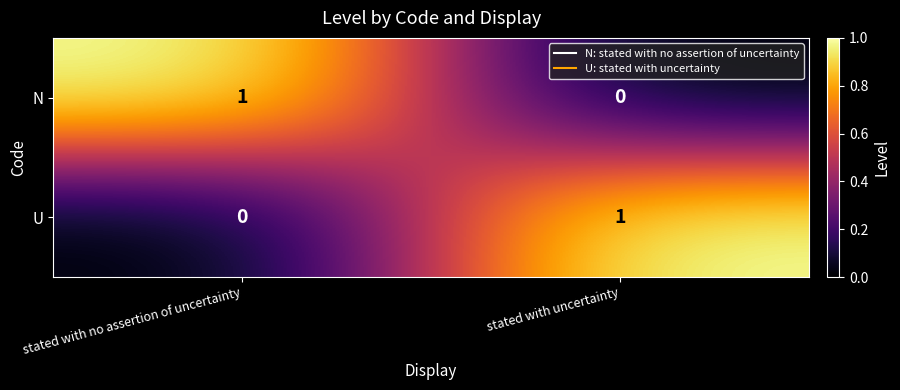

Rank the categories by N value from lowest to highest.

stated with uncertainty, stated with no assertion of uncertainty